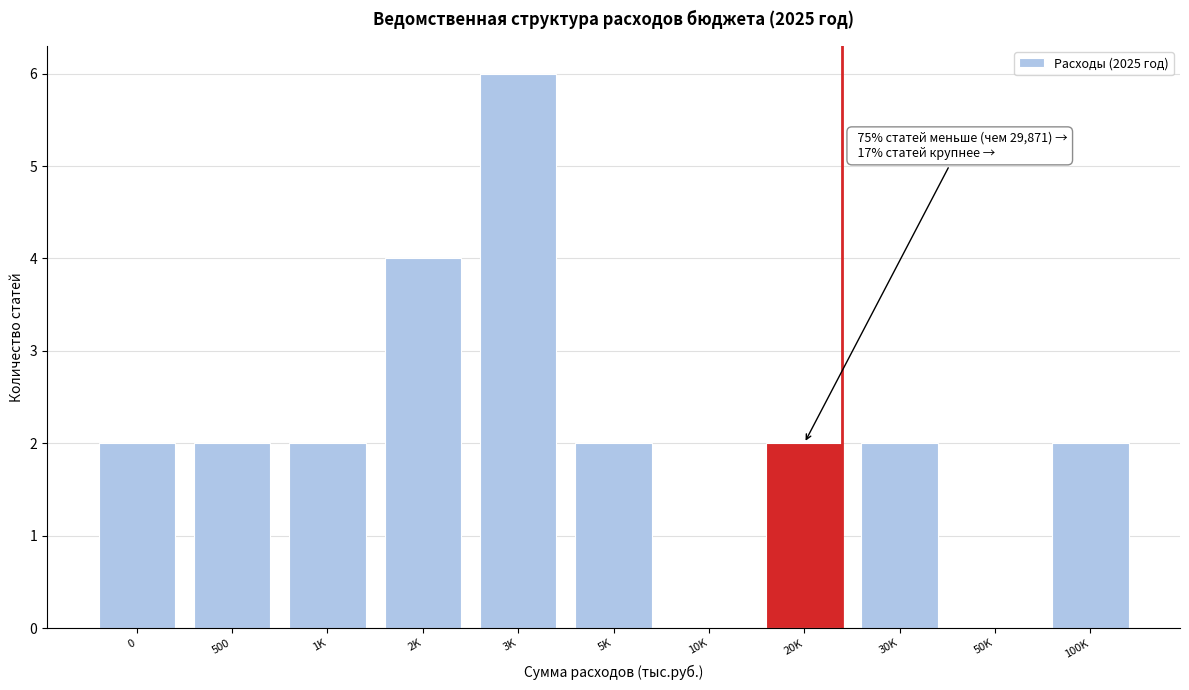

Reading left to right, transcribe all the data shown in this chart.

0=2	500=2	1K=2	2K=4	3K=6	5K=2	10K=0	20K=2	30K=2	50K=0	100K=2